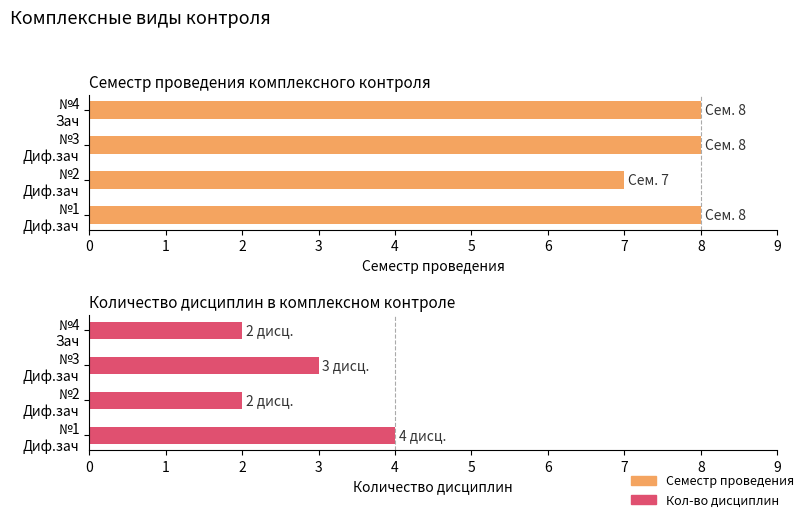

Does the chart contain any negative values?

No